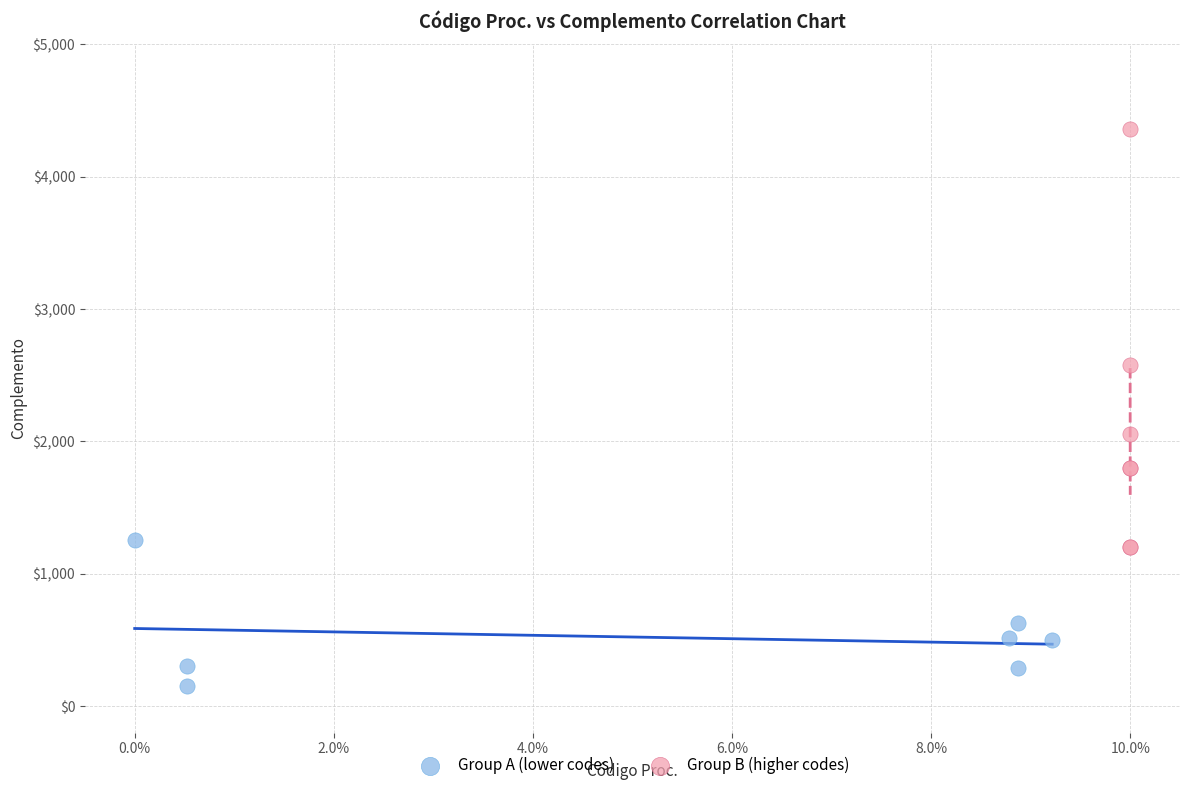

Which series reaches the minimum Y coordinate?

Group A (lower codes)